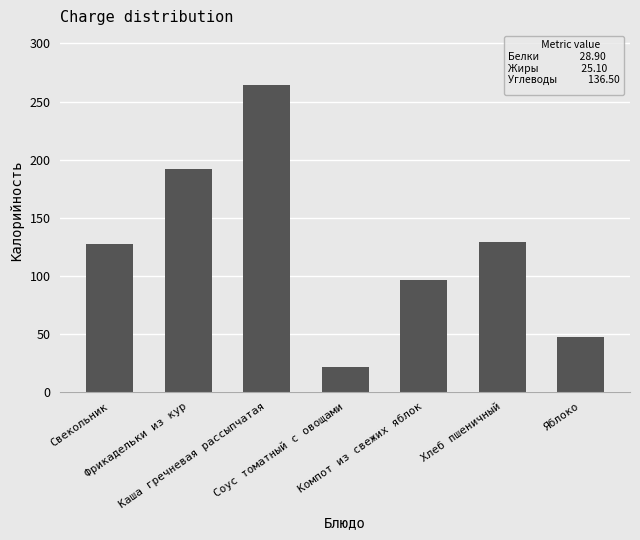

Reading left to right, extract all data points from this chart.

Свекольник=127.6	Фрикадельки из кур=191.6	Каша гречневая рассыпчатая=263.8	Соус томатный с овощами=21.5	Компот из свежих яблок=96.0	Хлеб пшеничный=129.4	Яблоко=47.0